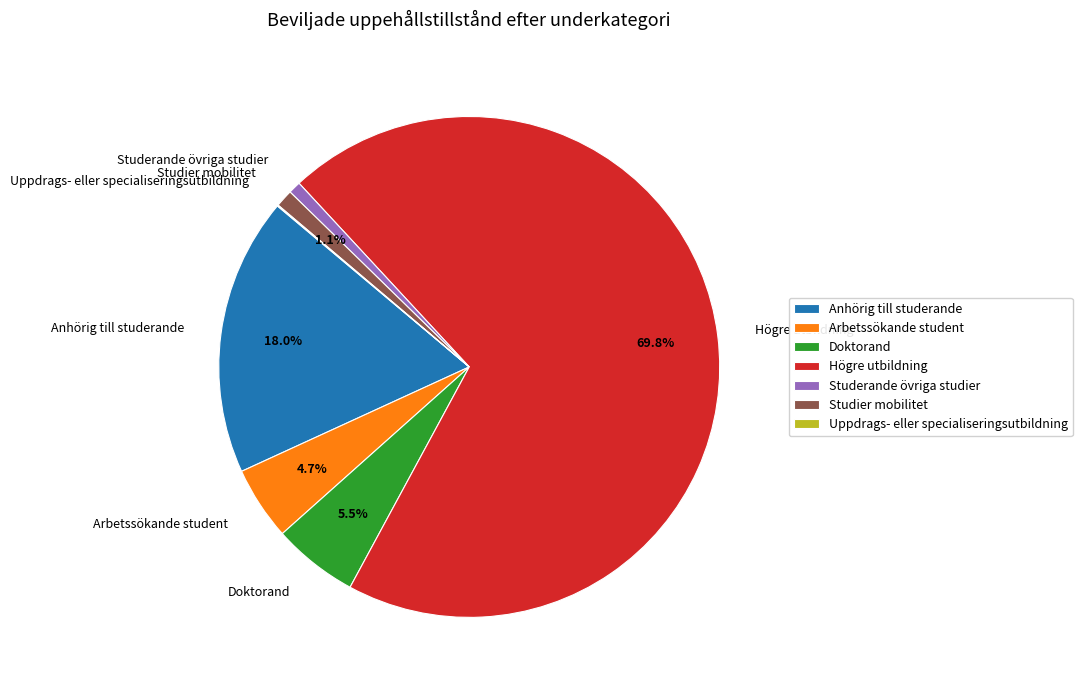

True or false: Doktorand accounts for 14% of the total.

False